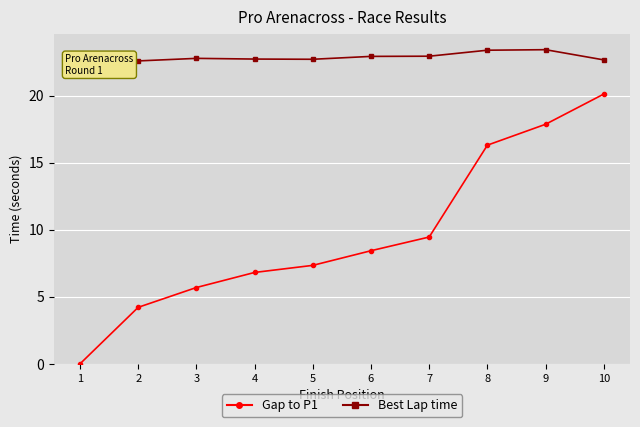

What is the value of the Best Lap time point at the 8th from the left?

23.4